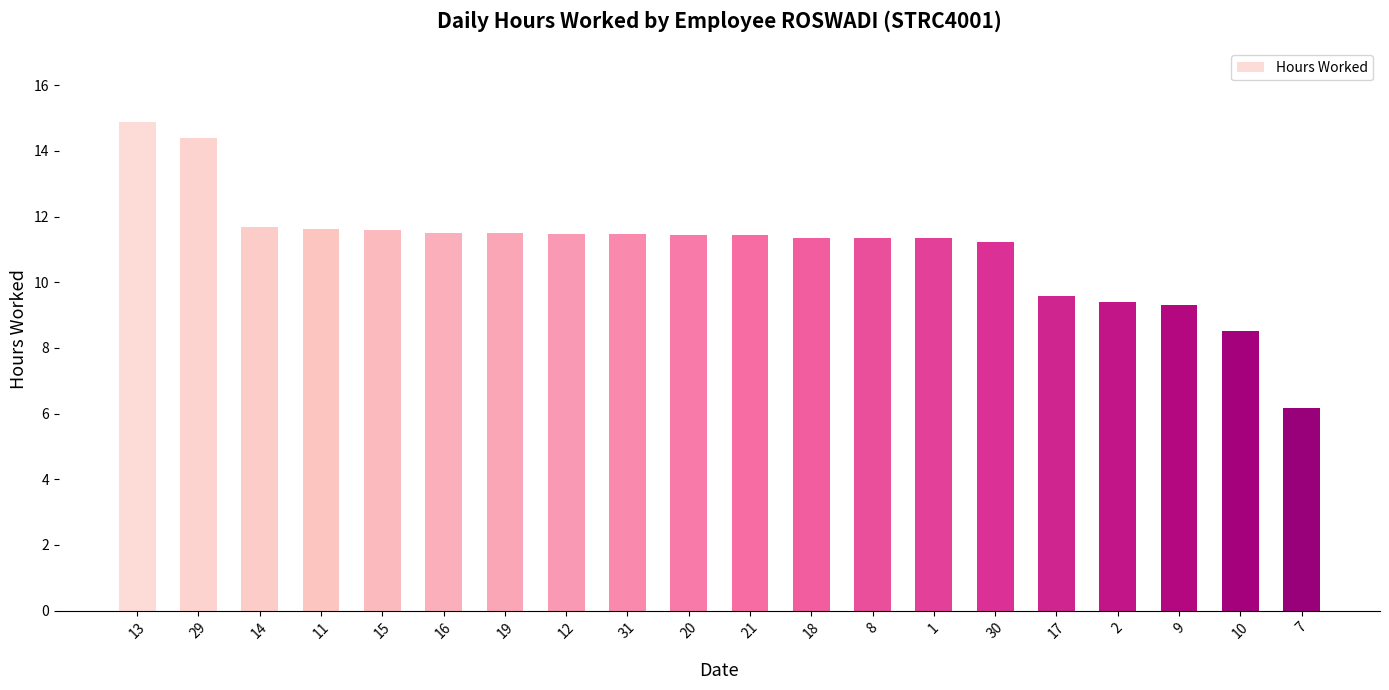

Which category has the highest value across all series?

13